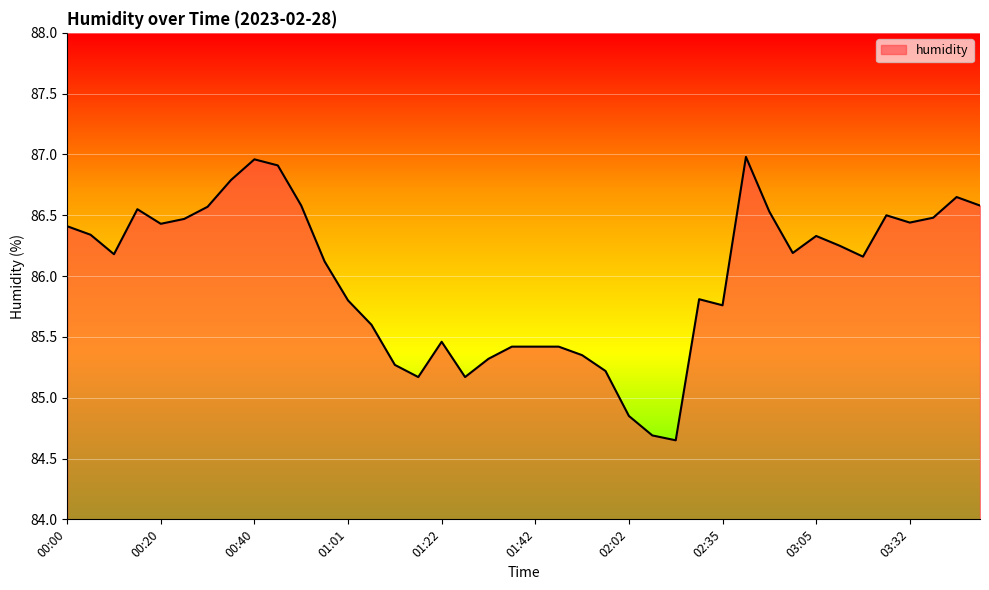

What is the difference between the maximum and minimum values?

2.3